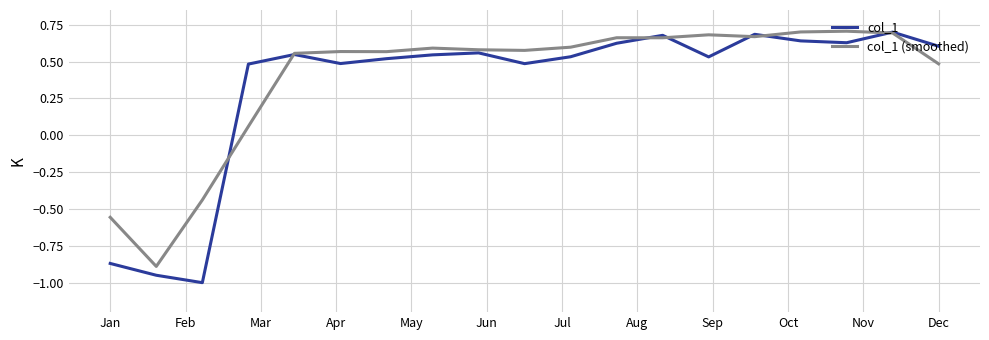

Which series has the widest spread of values?

col_1